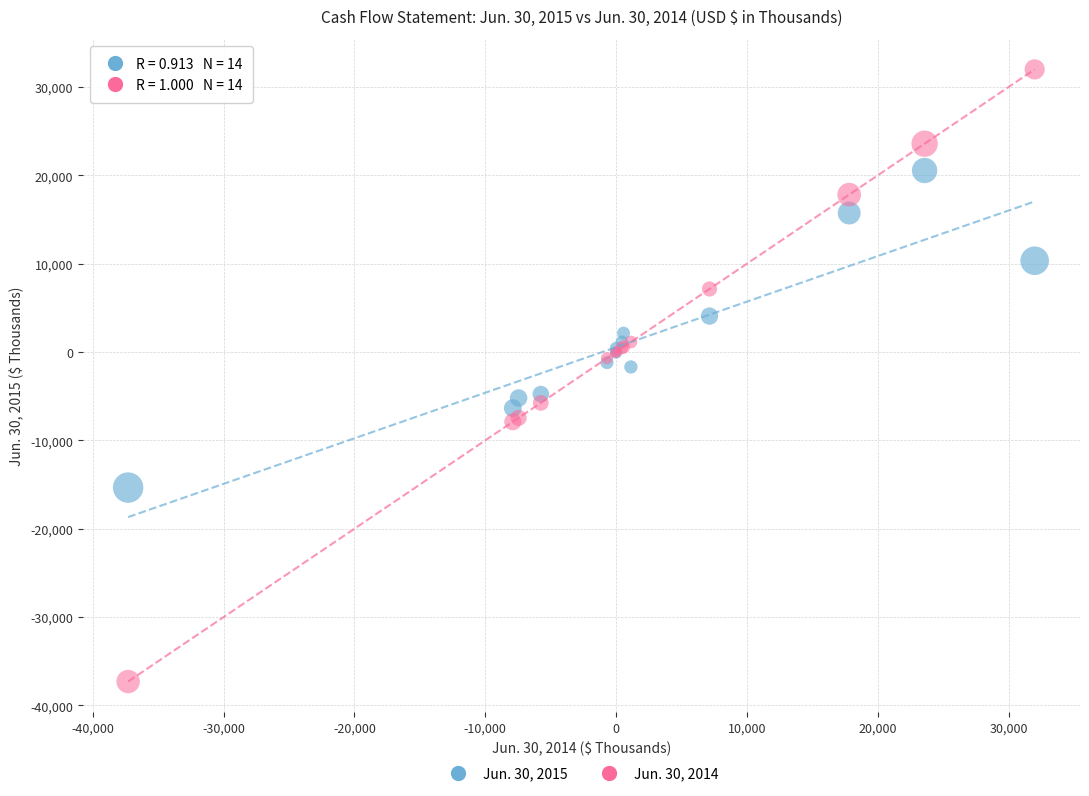

Which series has the widest spread of Y values?

Jun. 30, 2014